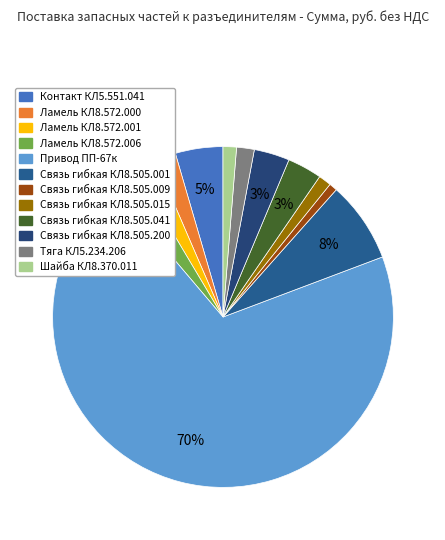

Is Привод ПП-67к the majority of the pie?

Yes